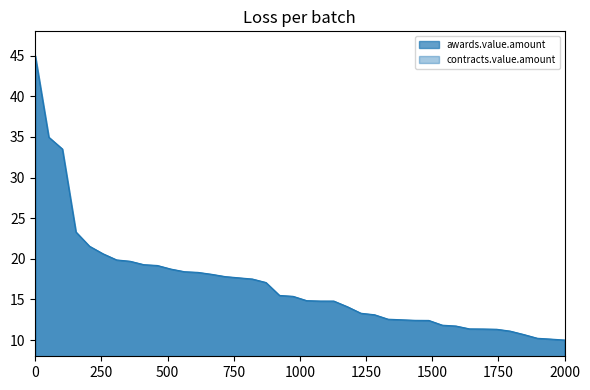

What is the value of the 27th point from the left?

12.6